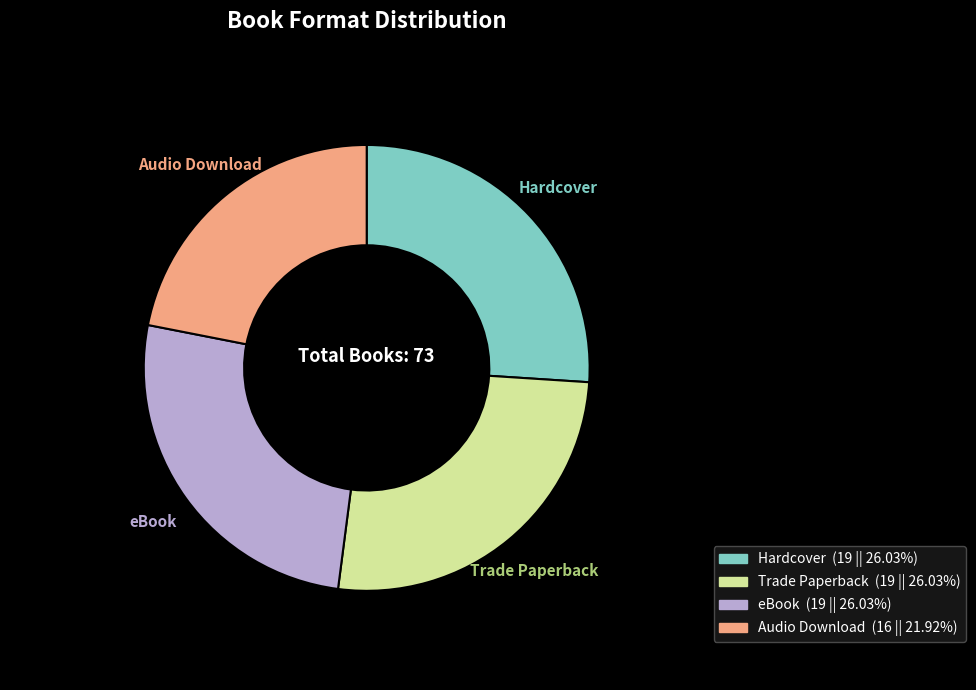

How many segments does this pie chart have?

4